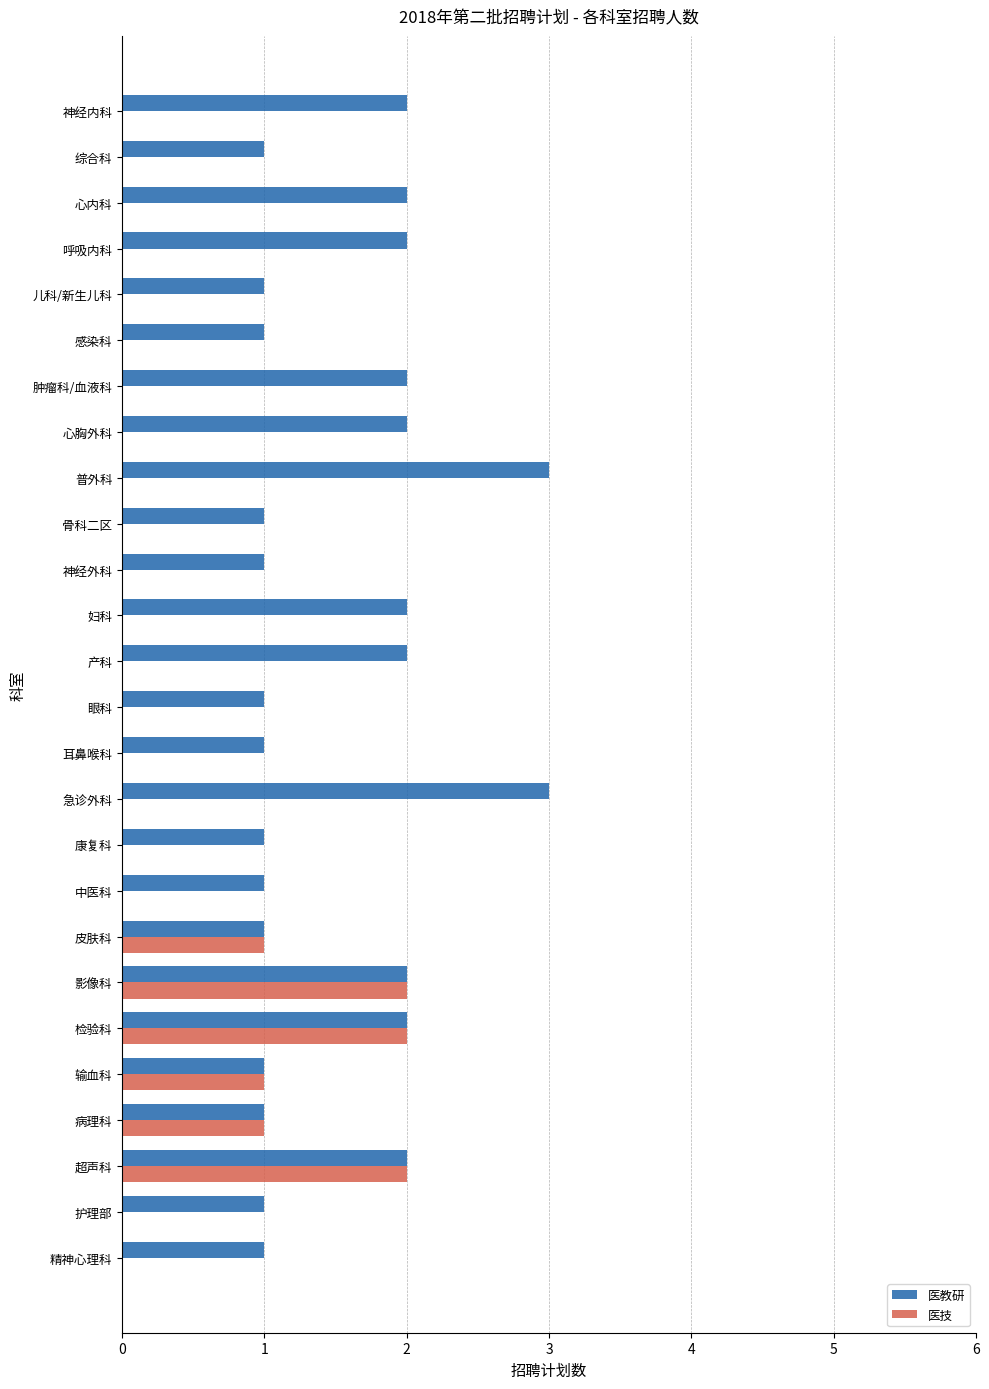

The value of 医教研 at 妇科 is 3. True or false?

False